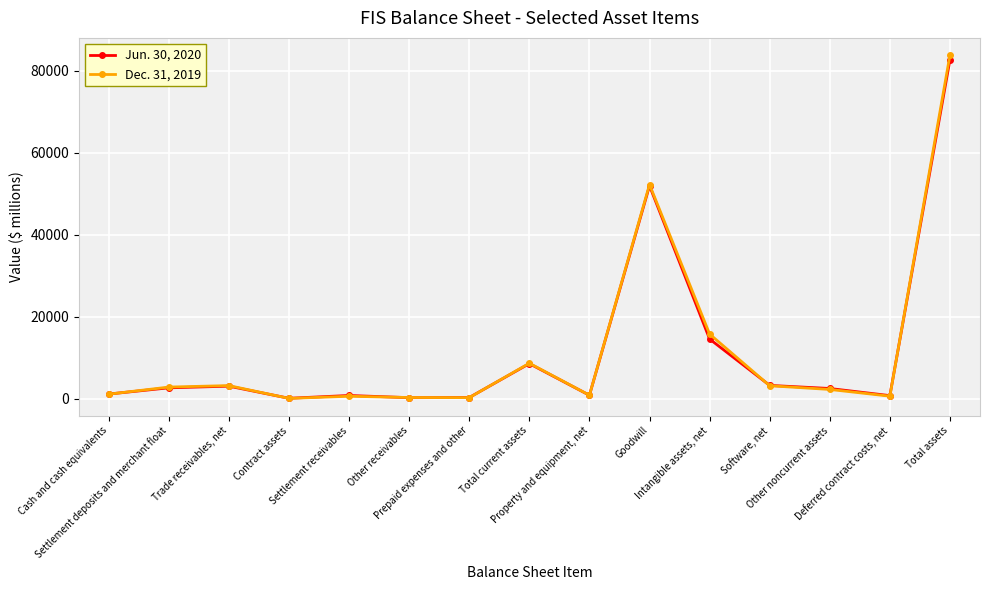

Rank the series by their maximum value, from lowest to highest.

Jun. 30, 2020, Dec. 31, 2019